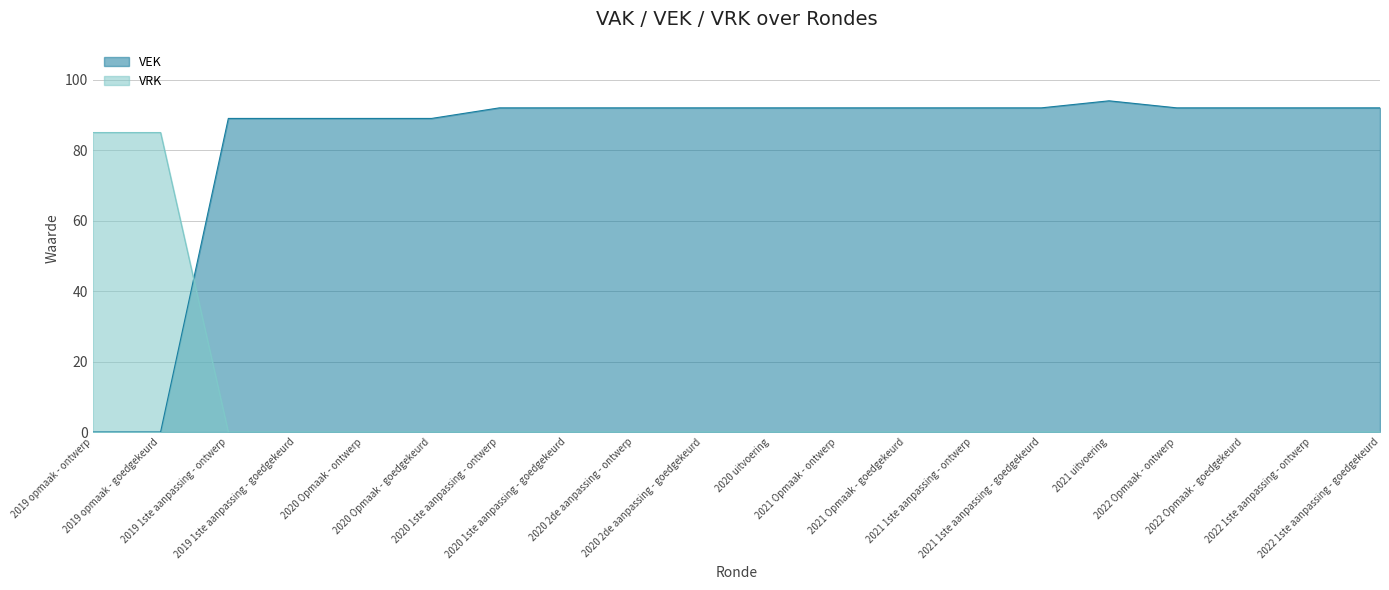

How many lines are shown in the chart?

2